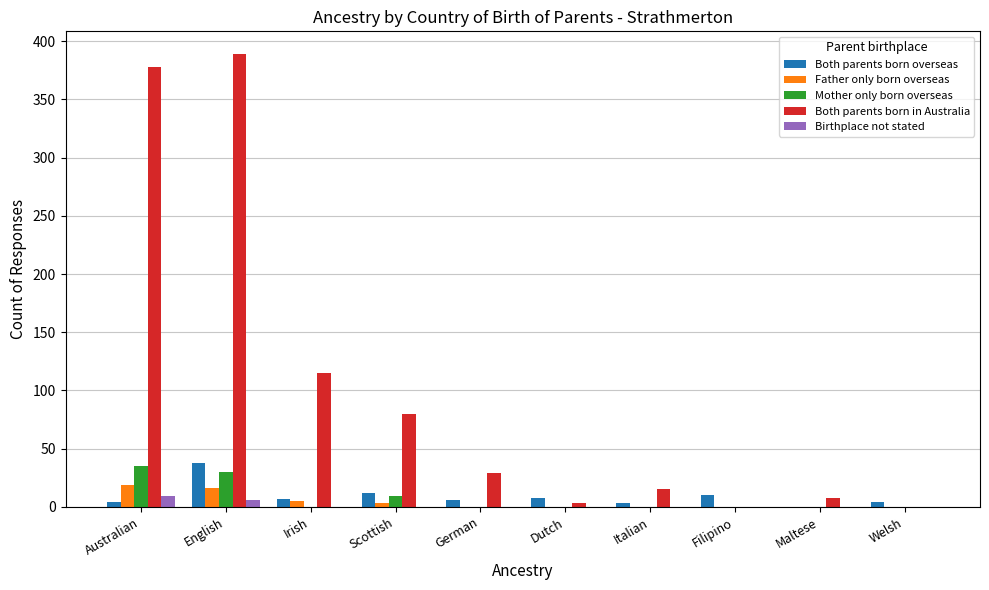

Which label corresponds to the largest value in the chart?

English